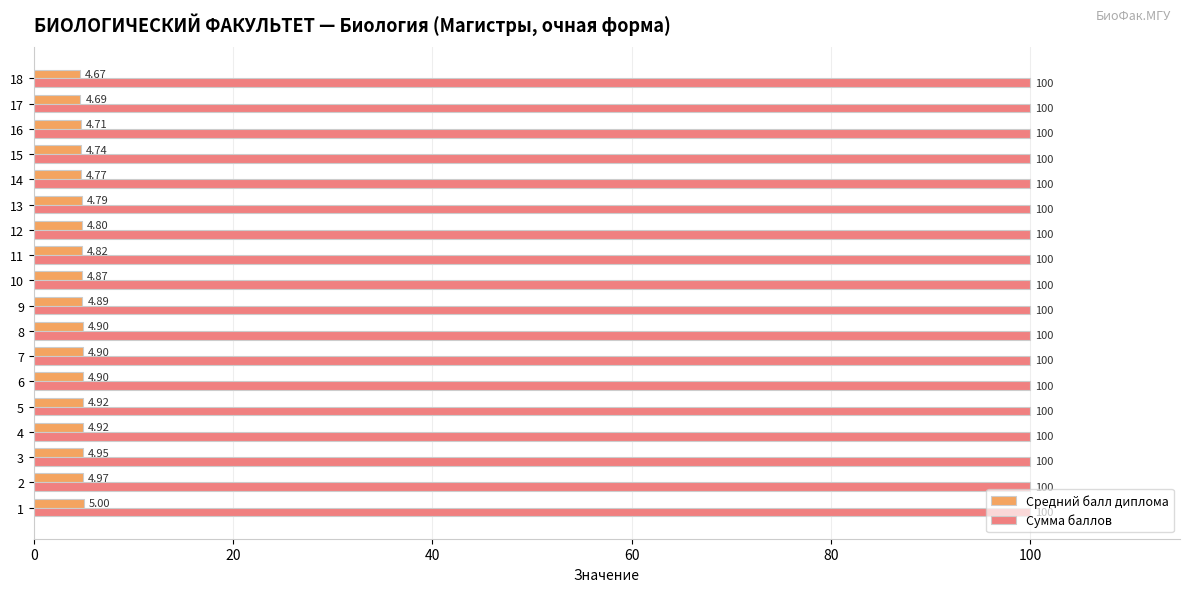

Which series has the largest total across all categories?

Сумма баллов